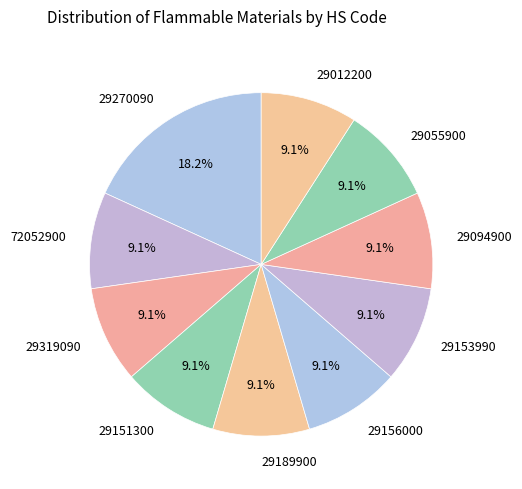

Count the number of slices in the pie.

10